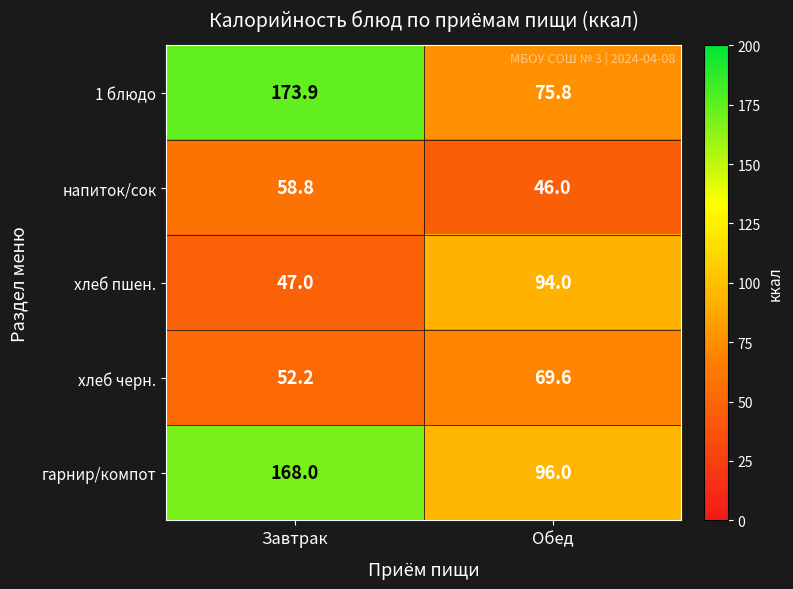

What is the smallest value displayed?

46.0